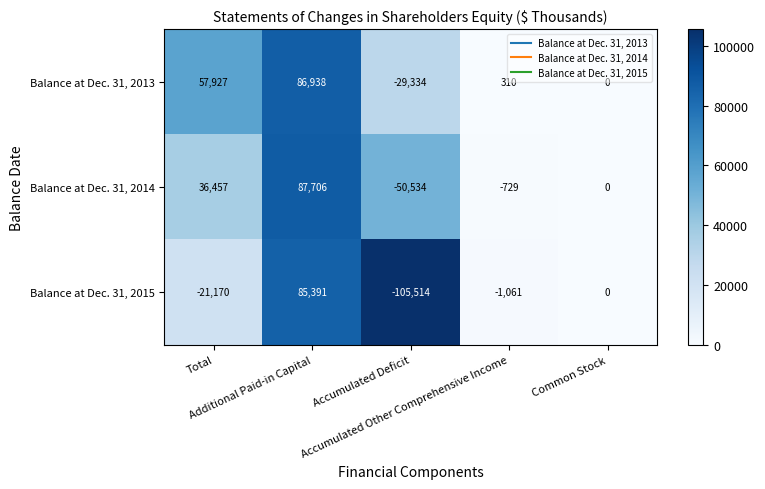

At which category does the chart reach its peak across all series?

Additional Paid-in Capital